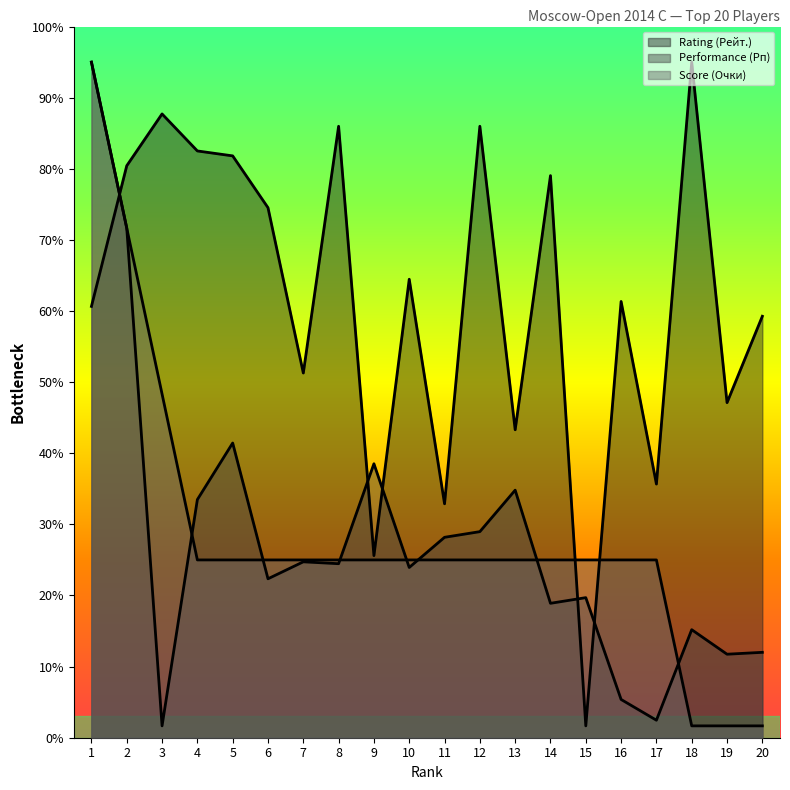

The Score (Очки) series shows 750.0 at 17. True or false?

True